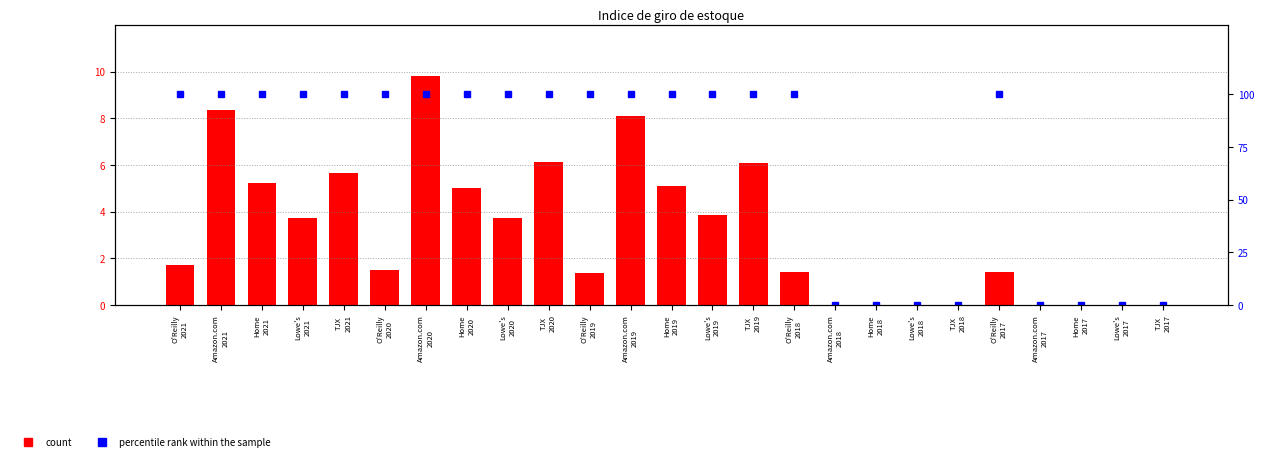

What value does the percentile rank within the sample series have at O'Reilly
2018?

100.0